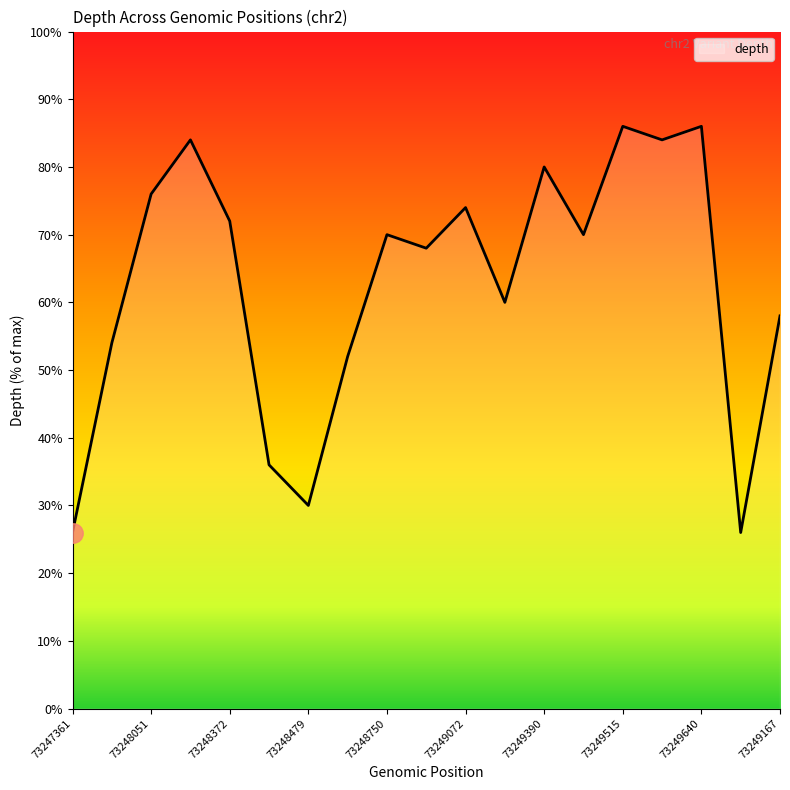

What is the maximum value shown in the chart?

86.0